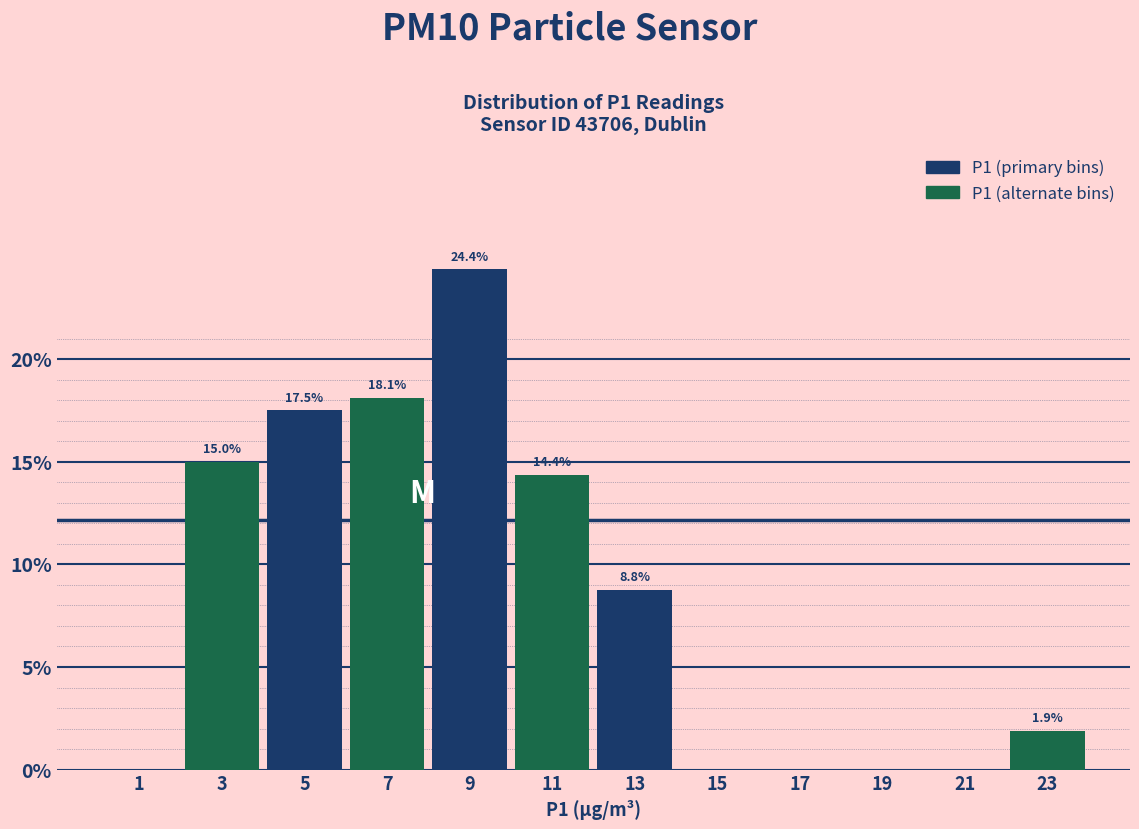

What is the total value across all series at 21?

1.9